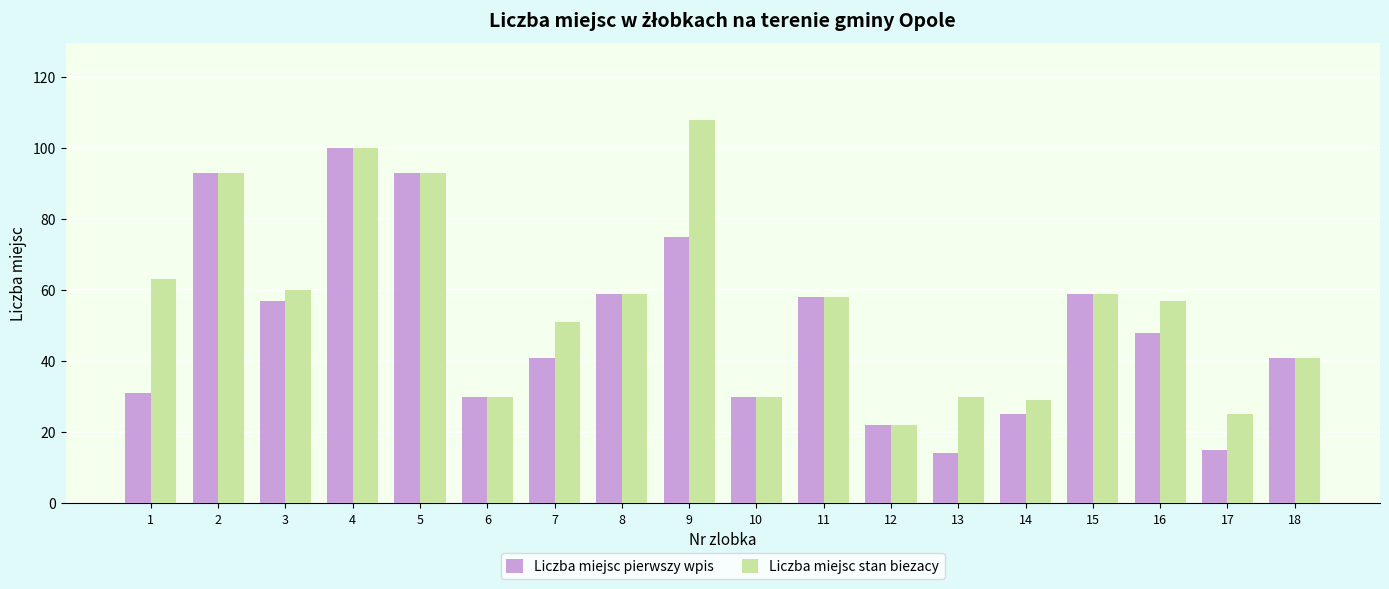

What are all the series names shown in the legend?

Liczba miejsc pierwszy wpis, Liczba miejsc stan biezacy